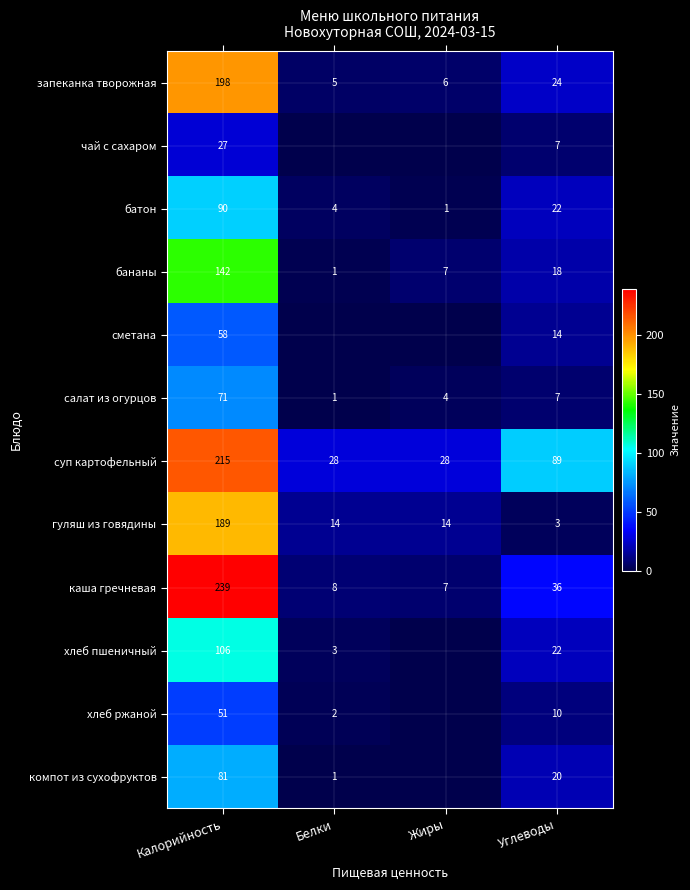

What is the average value of the запеканка творожная series?

58